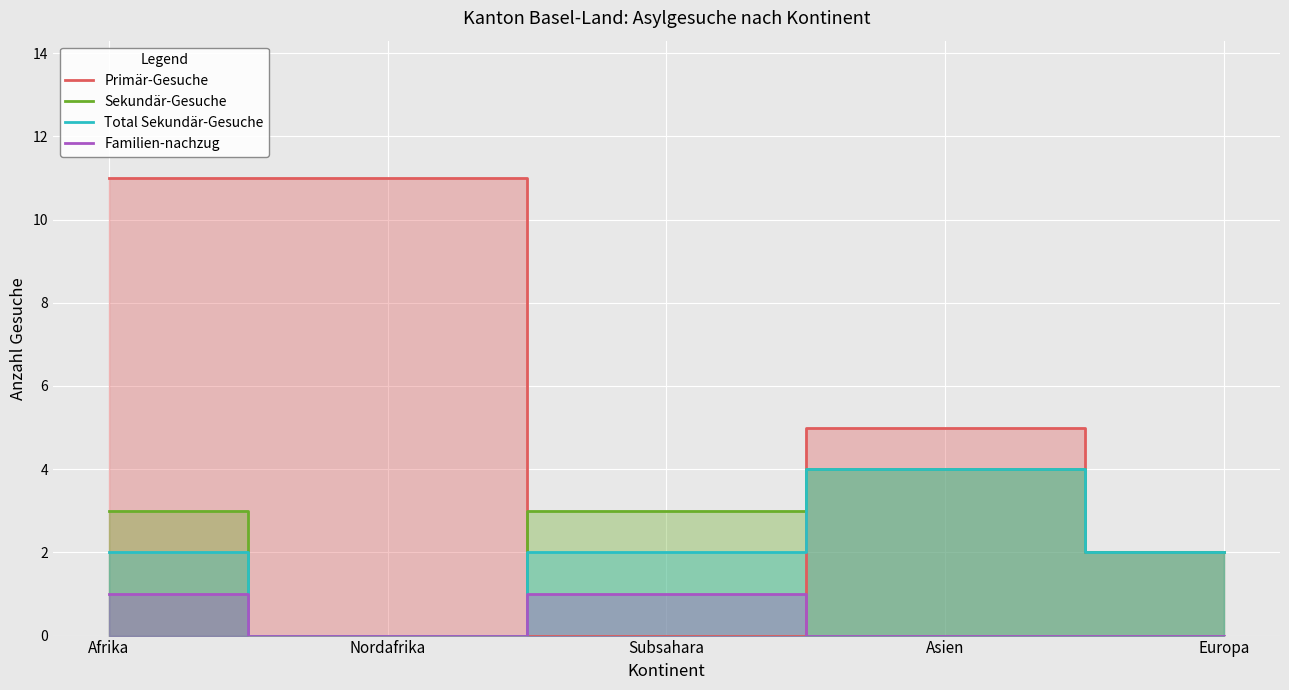

Is it true that Primär-Gesuche equals 11 at Nordafrika?

True